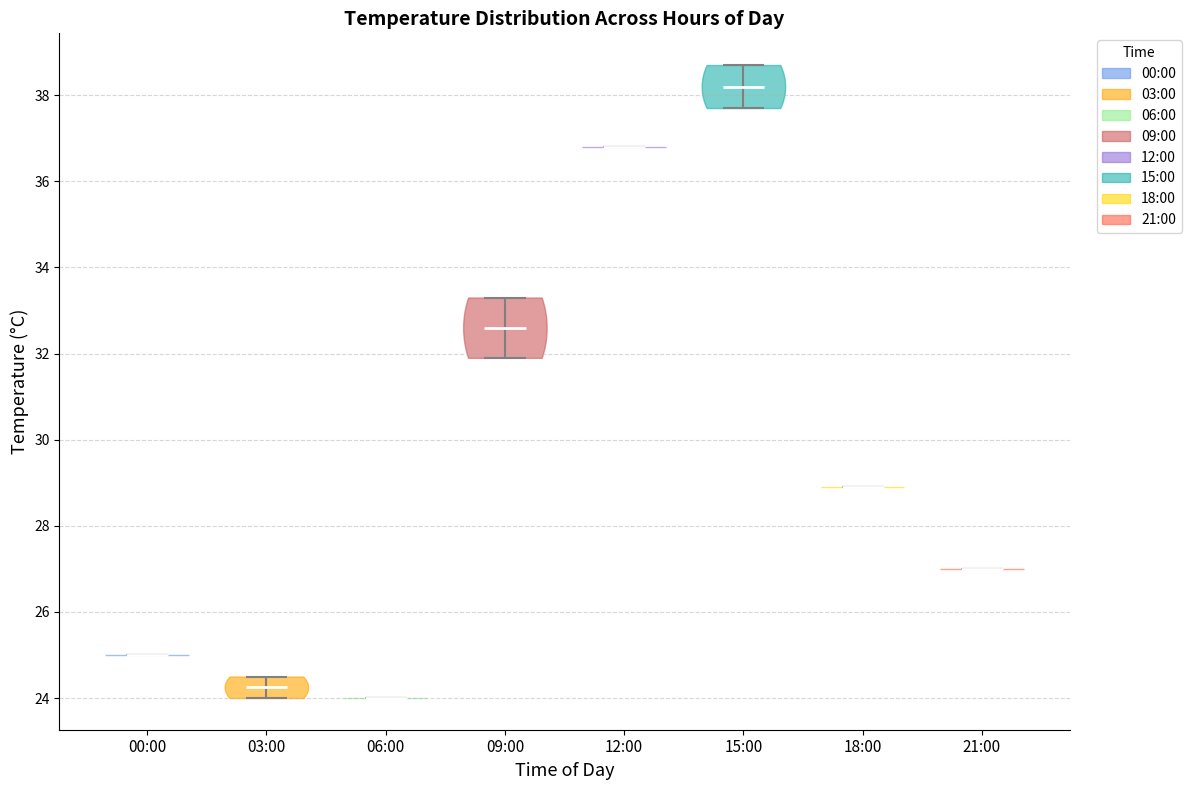

What is the highest point the violin for 06:00 reaches on the y-axis? The values are not printed on the chart, so give them approximately, as read against the axis.

24.0